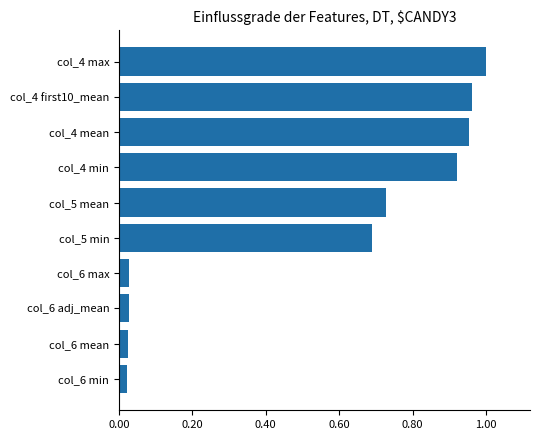

The value at col_4 max is 0.5. True or false?

False